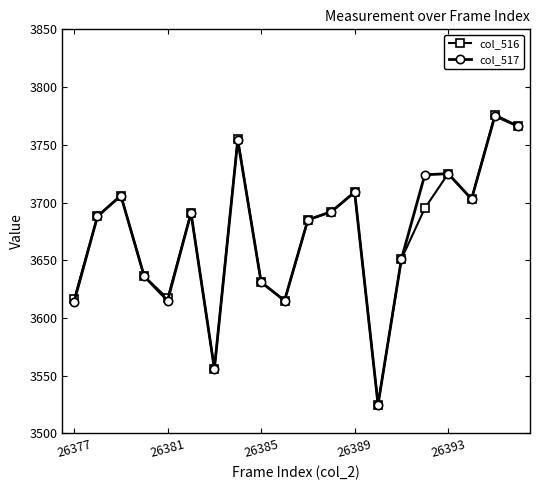

Which series has the widest spread of values?

col_516